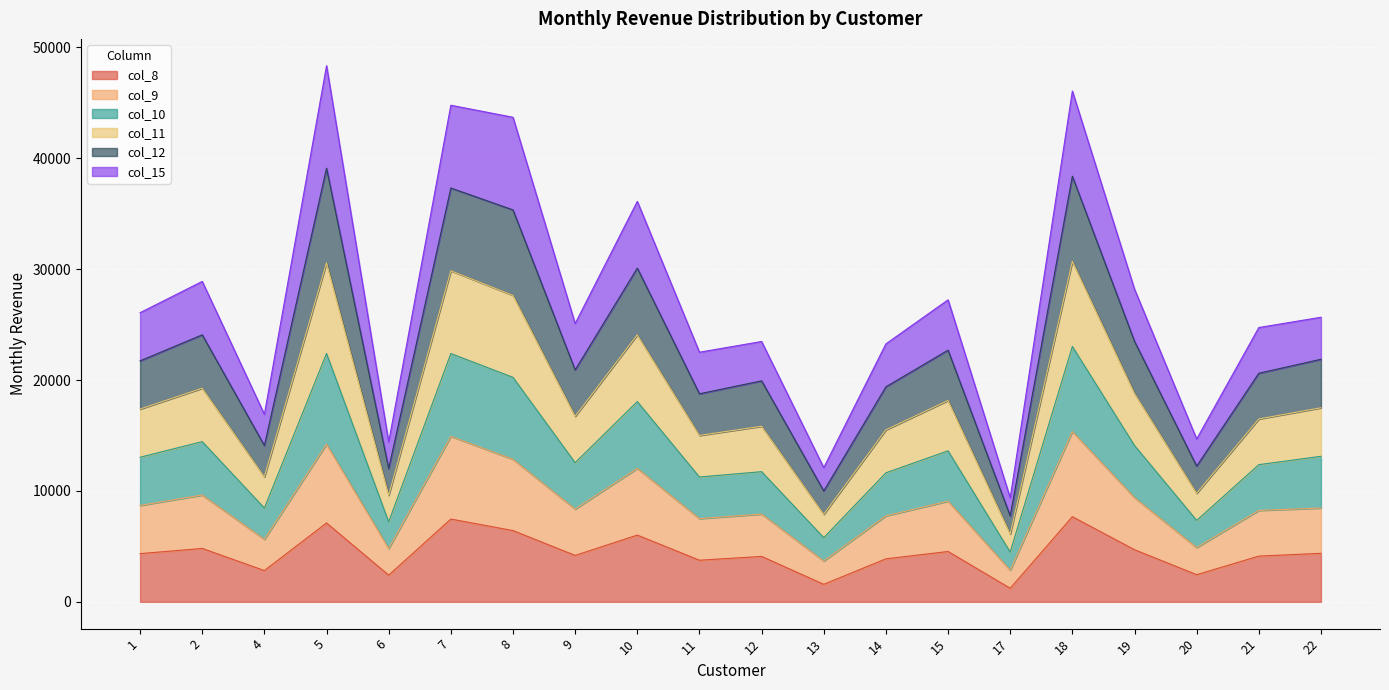

The col_10 series shows 21447.5 at 10. True or false?

False